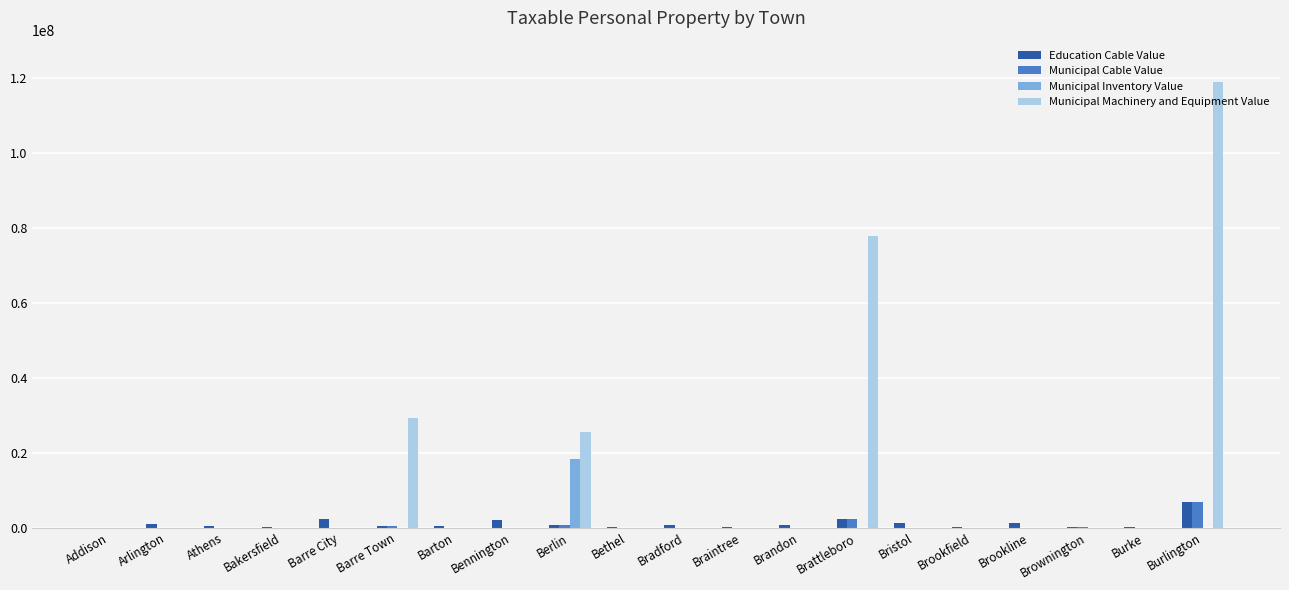

Which series changed the most between Athens and Berlin?

Municipal Machinery and Equipment Value